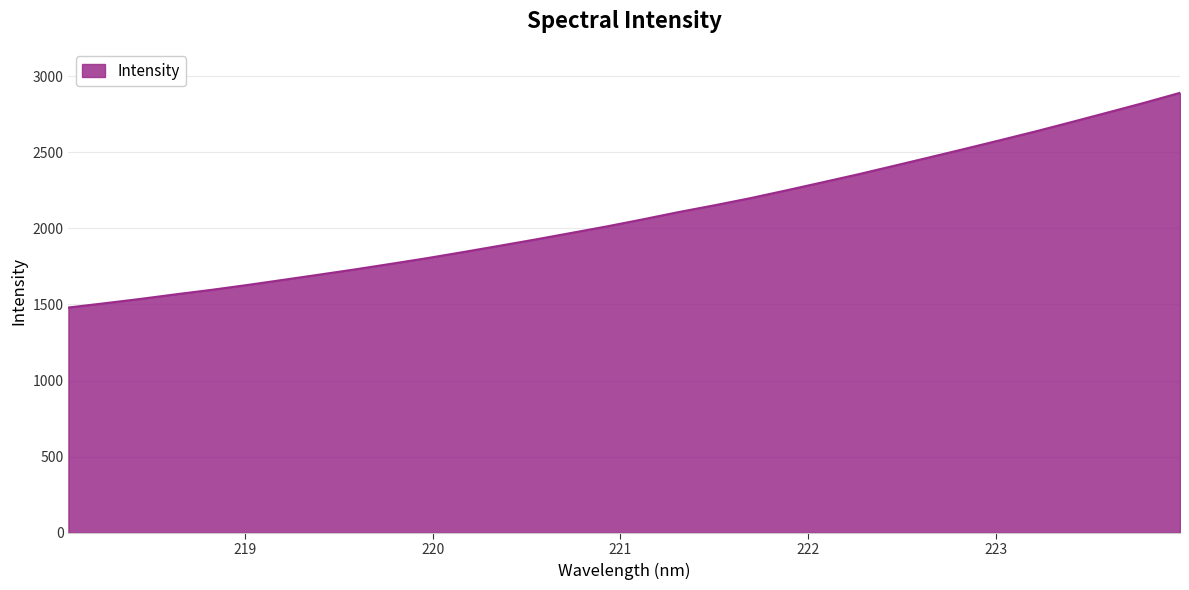

What is the difference between the maximum and minimum values?

1410.3